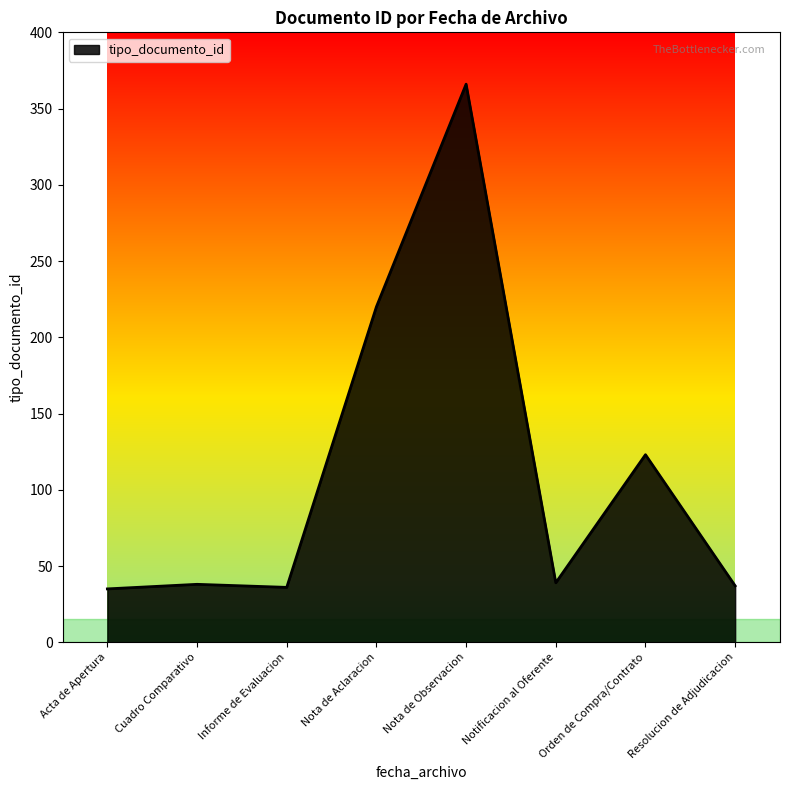

True or false: there are more than 1 points higher than both neighbors.

True